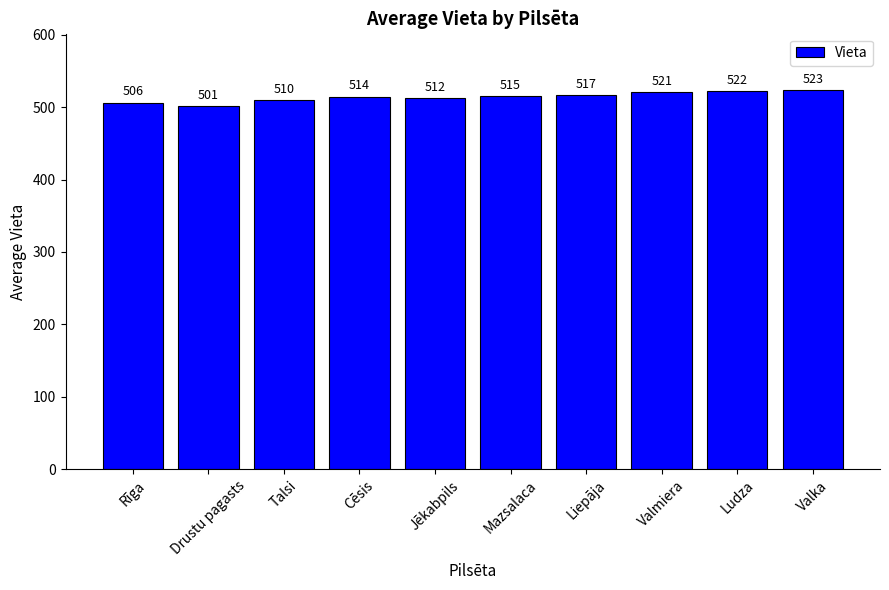

What is the sum of the values at Talsi and Ludza?

1032.0